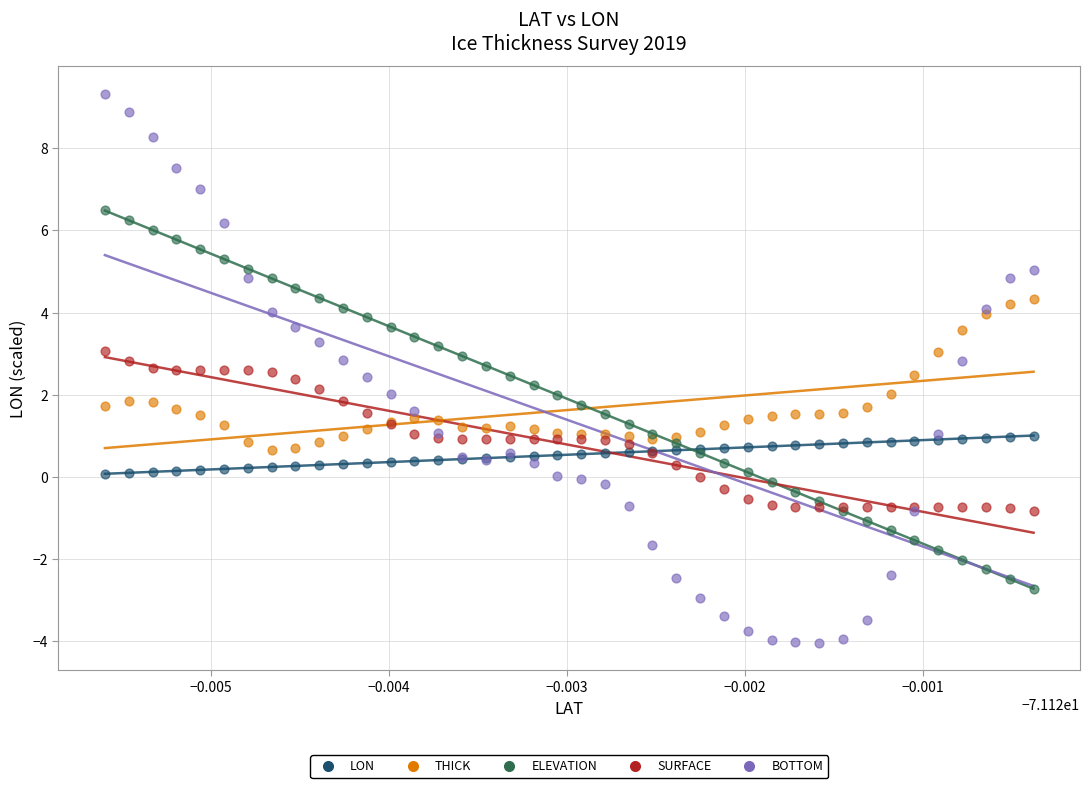

Which series reaches the minimum Y coordinate?

BOTTOM